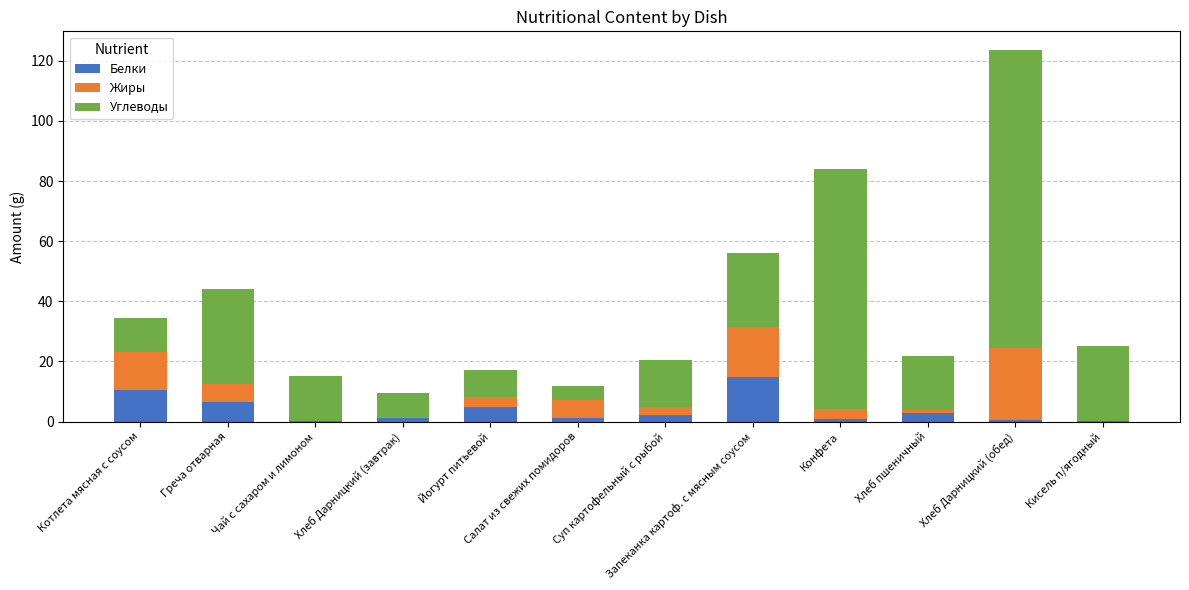

What value does the Белки series have at Салат из свежих помидоров?

1.1